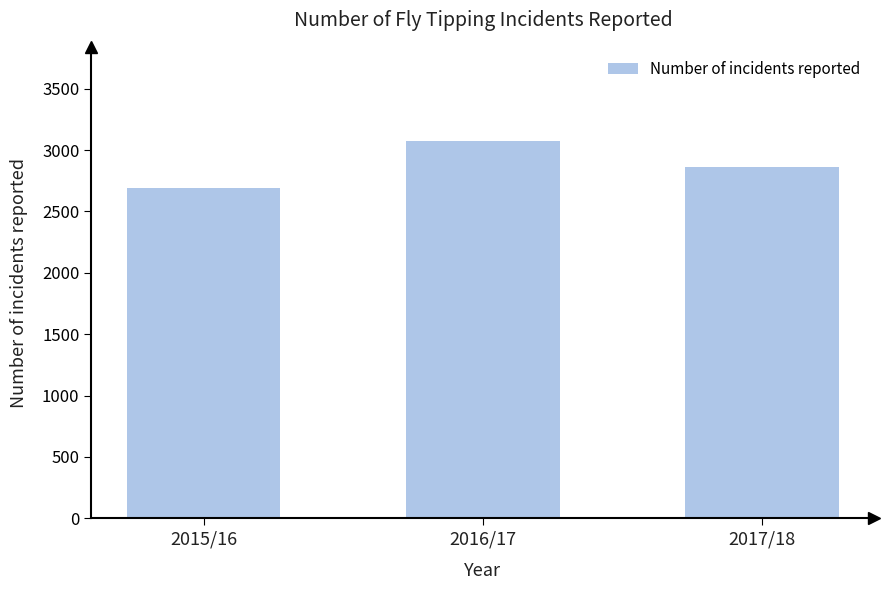

How many distinct data groups are displayed?

1